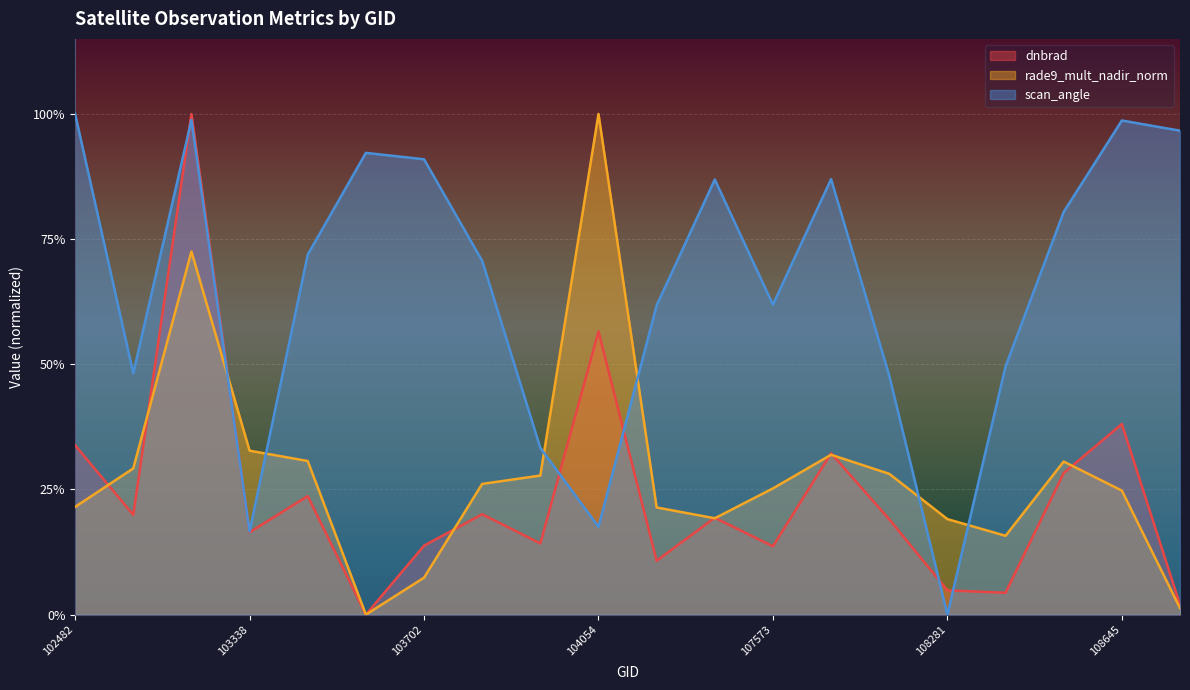

Reading left to right, list all the values displayed in this chart.

dnbrad: 102482=0.3	539=0.2	102980=1.0	103338=0.2	103574=0.2	103694=0.0	103702=0.1	103818=0.2	103936=0.1	104054=0.6	104170=0.1	104287=0.2	107573=0.1	107744=0.3	108103=0.2	108281=0.0	108455=0.0	108632=0.3	108645=0.4	108802=0.0
rade9_mult_nadir_norm: 102482=0.2	539=0.3	102980=0.7	103338=0.3	103574=0.3	103694=0.0	103702=0.1	103818=0.3	103936=0.3	104054=1.0	104170=0.2	104287=0.2	107573=0.3	107744=0.3	108103=0.3	108281=0.2	108455=0.2	108632=0.3	108645=0.2	108802=0.0
scan_angle: 102482=1.0	539=0.5	102980=1.0	103338=0.2	103574=0.7	103694=0.9	103702=0.9	103818=0.7	103936=0.3	104054=0.2	104170=0.6	104287=0.9	107573=0.6	107744=0.9	108103=0.5	108281=0.0	108455=0.5	108632=0.8	108645=1.0	108802=1.0